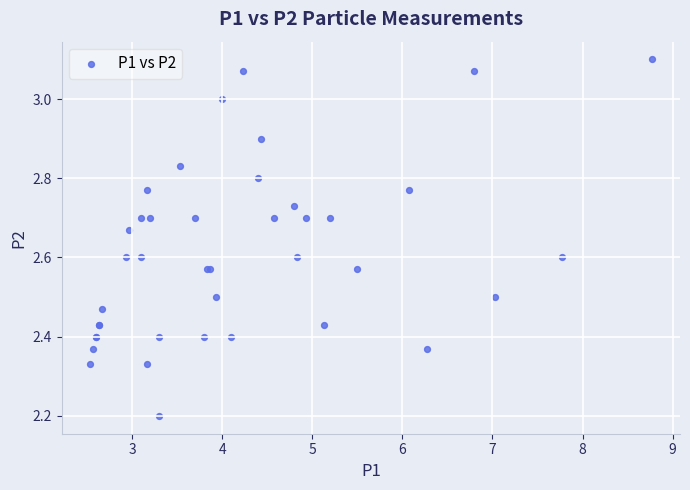

What Y value in the scatter plot is closest to 2?

2.2